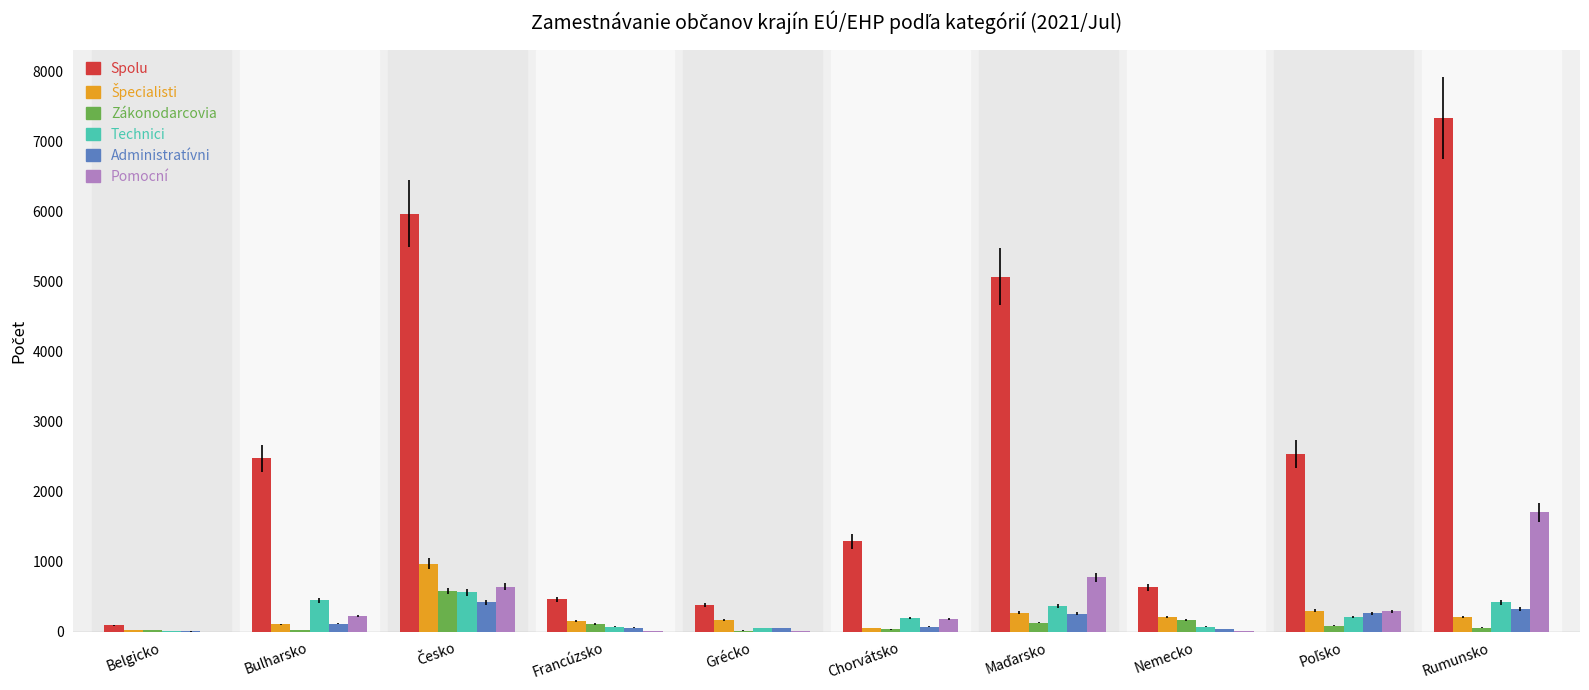

Are the bars grouped side by side (vs. stacked)?

Yes